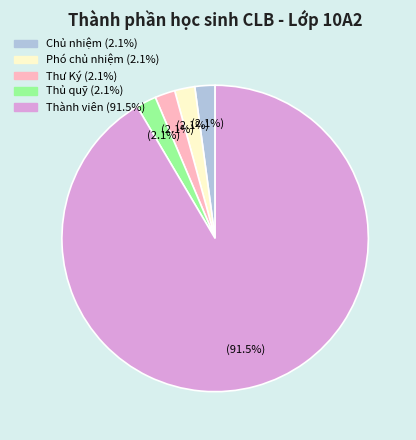

Between Thành viên and Thủ quỹ, which is larger?

Thành viên